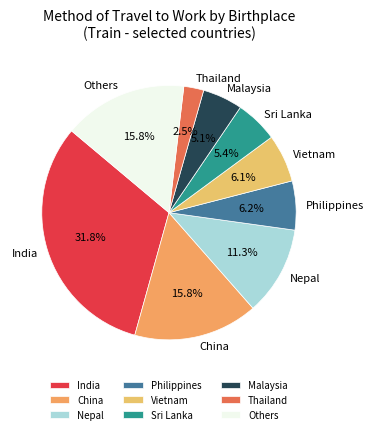

To the nearest percent, what is the difference between the largest and smallest slice percentages?

29%